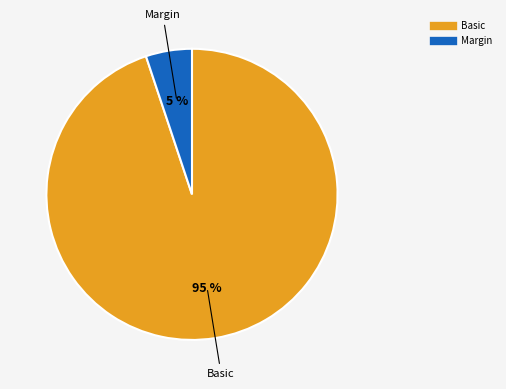

To the nearest percent, what is the average slice percentage?

50%